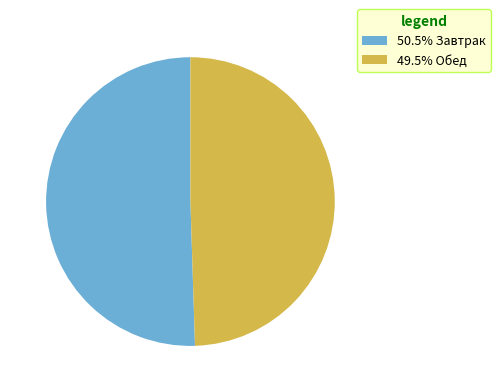

Is there any slice that represents more than half of the pie?

Yes